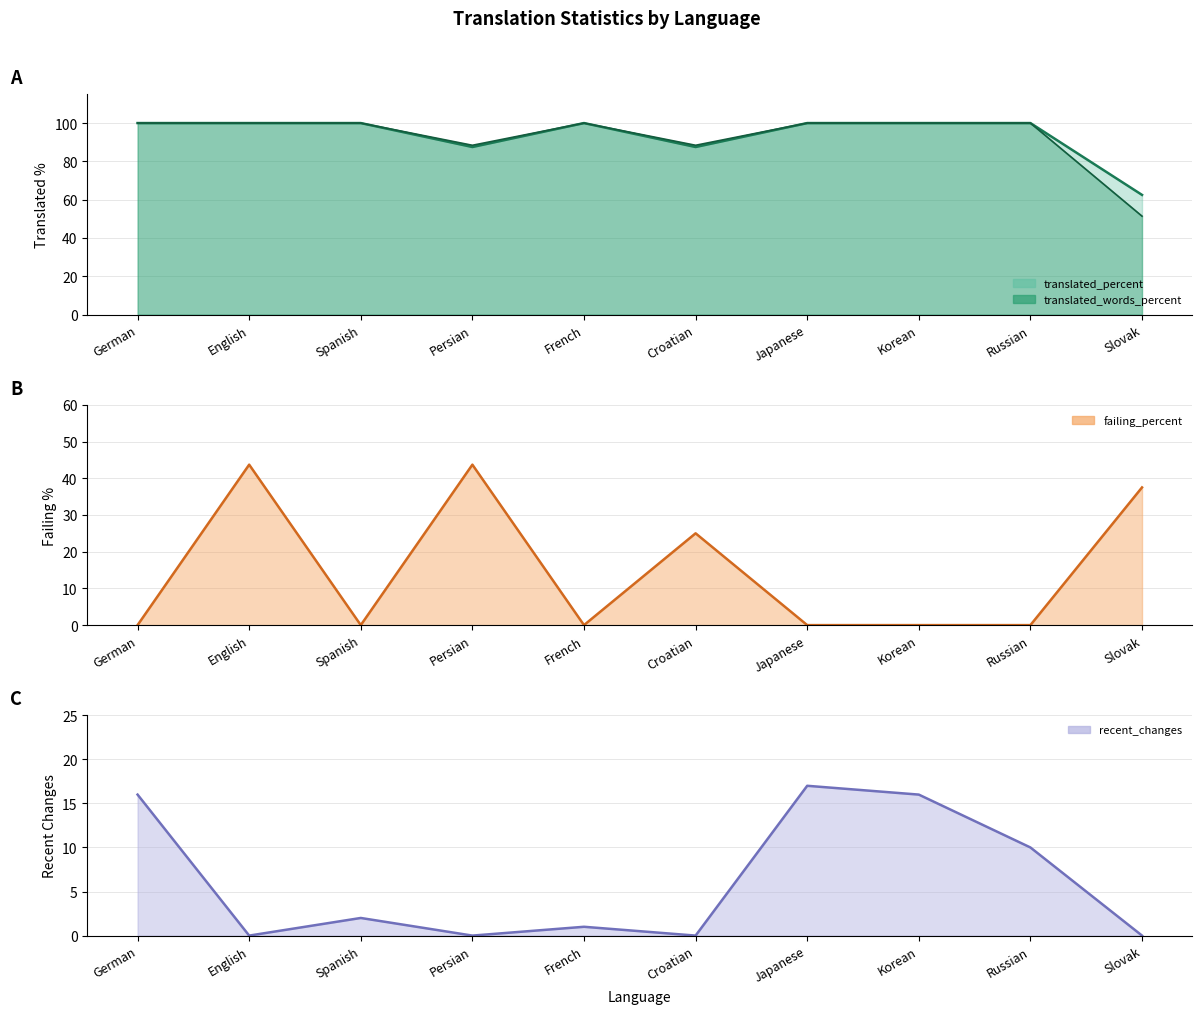

Does the chart display data point markers on the line(s)?

No